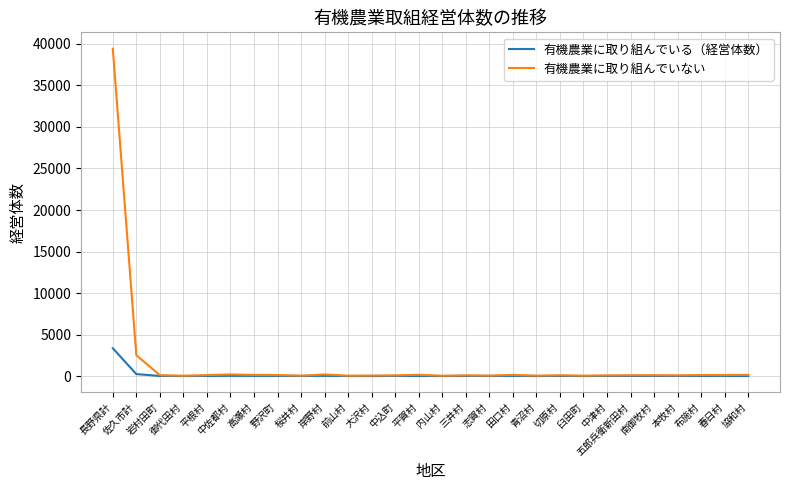

Which series has the largest range (max minus min)?

有機農業に取り組んでいない